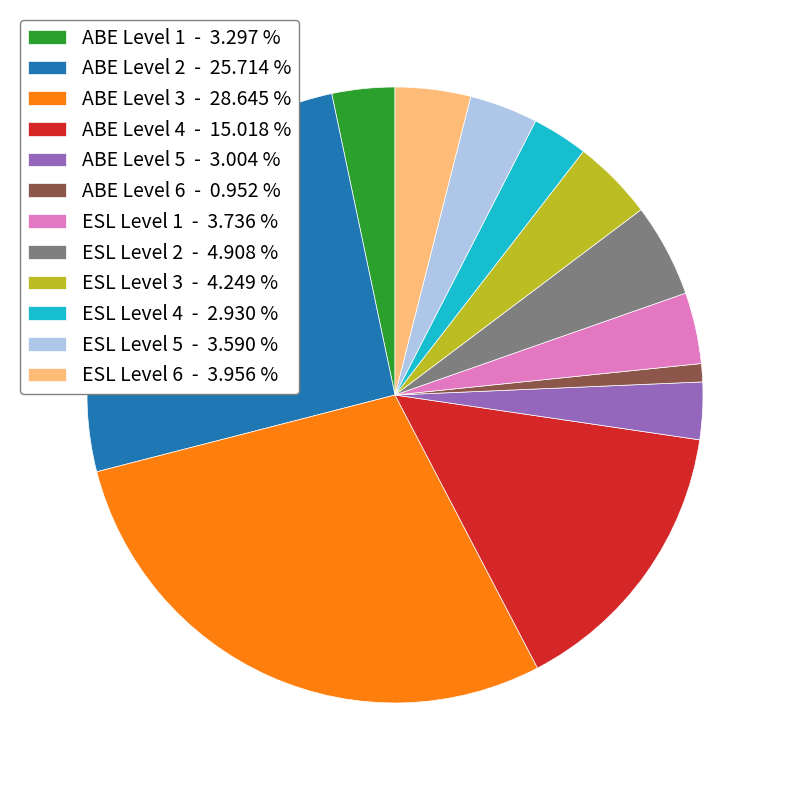

Does ABE Level 4 represent more than half of the total?

No